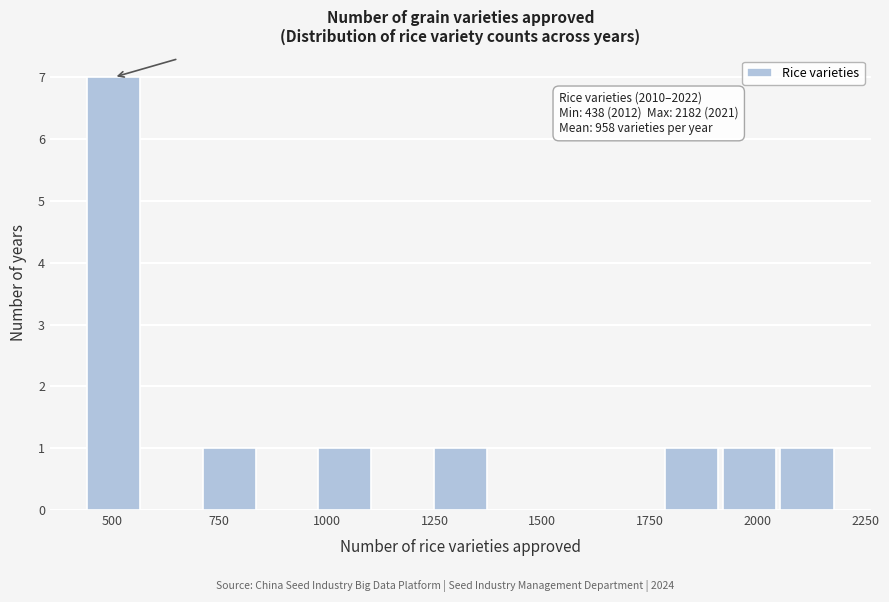

Around what value on the x-axis is the tallest bar? Give the approximate position of its centre, as read against the axis.

500